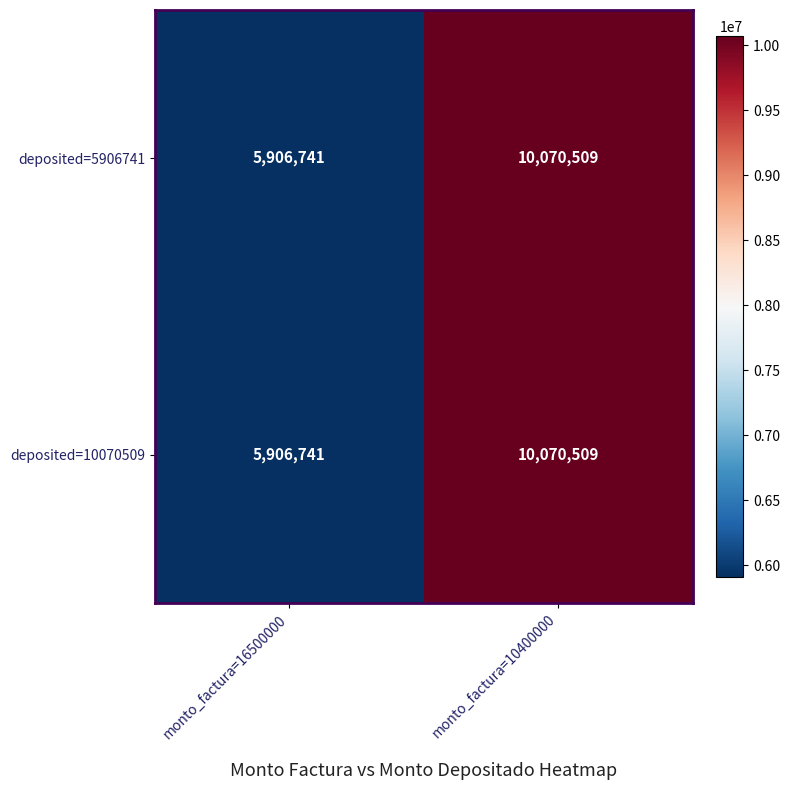

At which category is the sum across all series the highest?

monto_factura=10400000